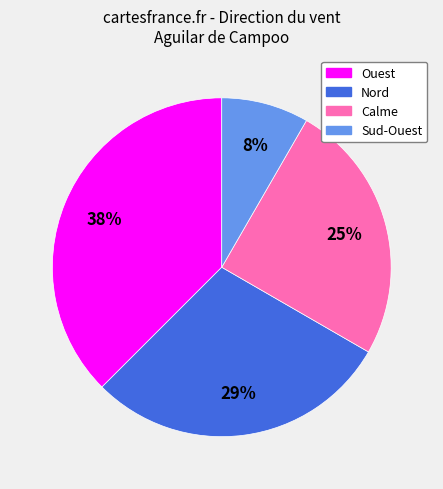

To the nearest percent, what percentage of the pie is Nord?

29%